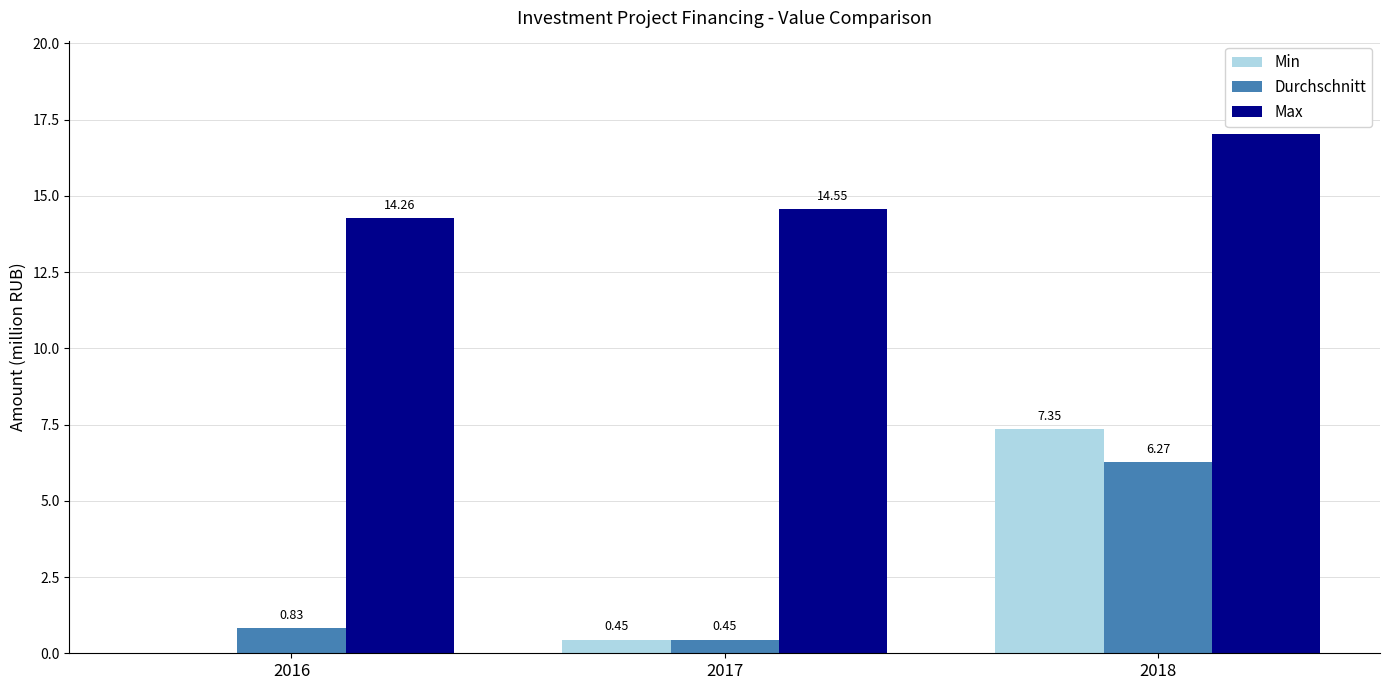

Is the value of Min at 2017 greater than the value of Max at 2016?

No